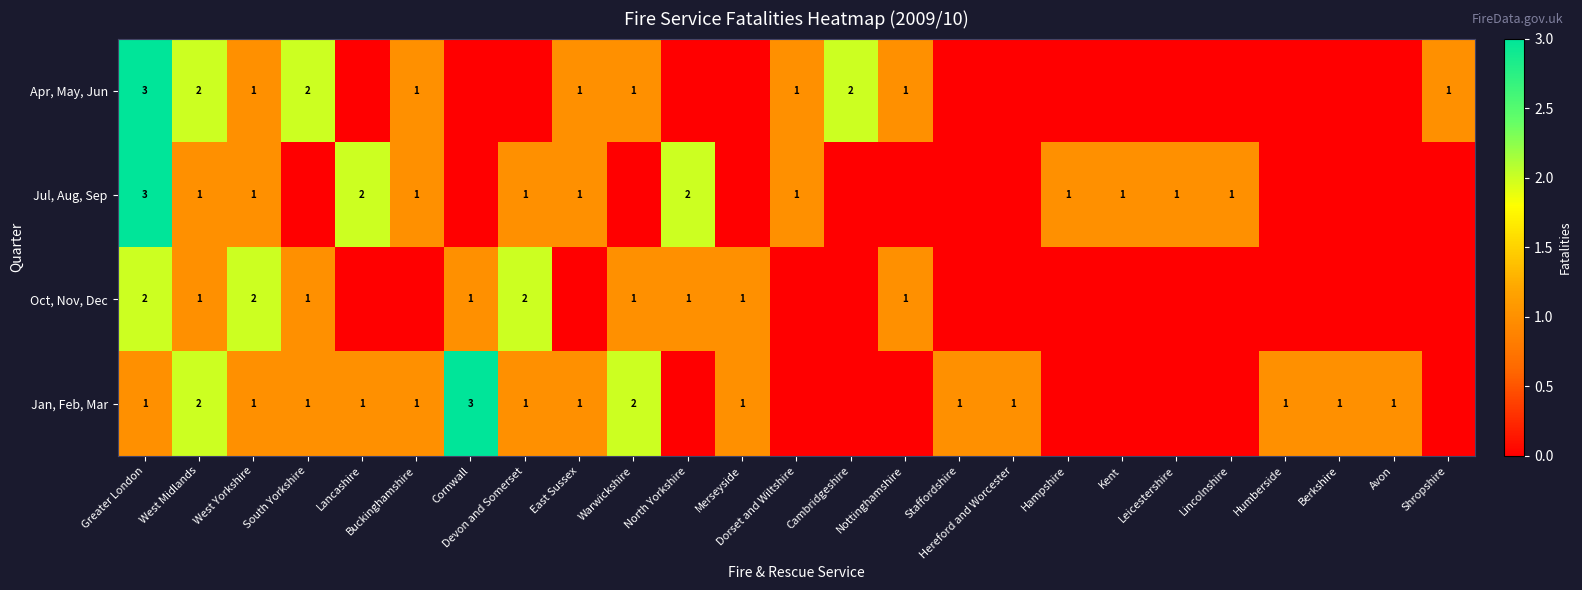

Is it true that Jan, Feb, Mar equals 2 at Cornwall?

False